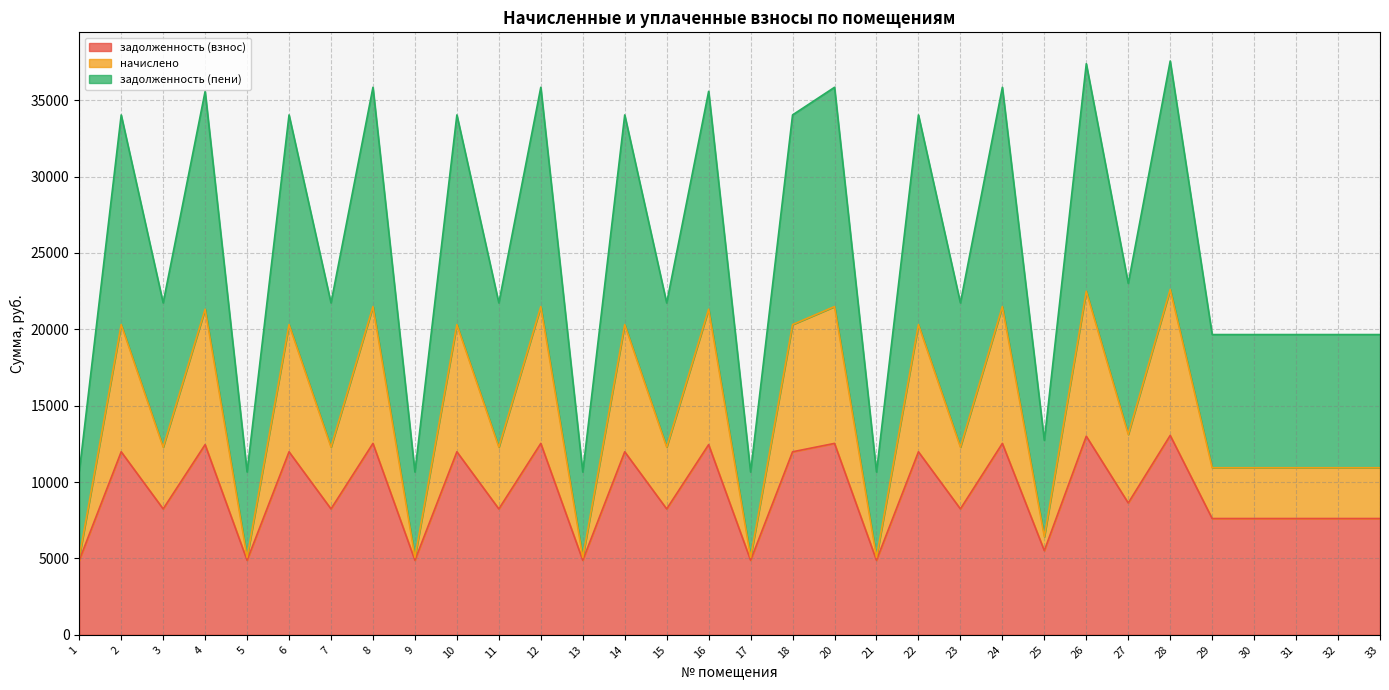

What is the average value of the задолженность (взнос) series?

9238.3